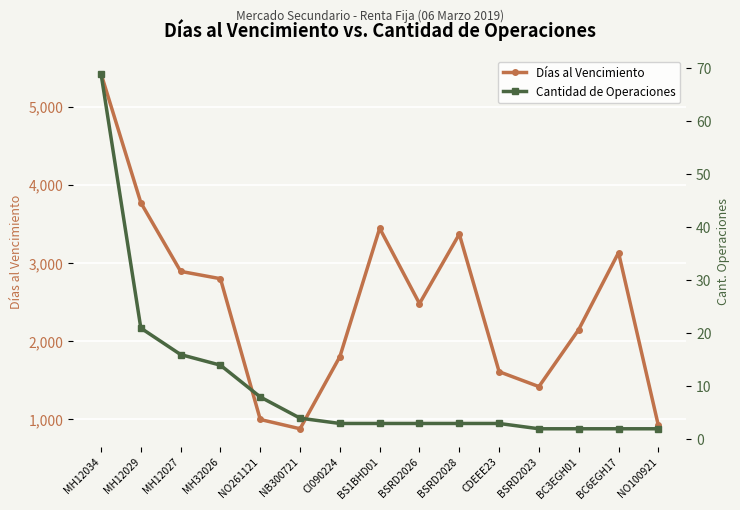

The value of Días al Vencimiento at BC6EGH17 is 2179. True or false?

False